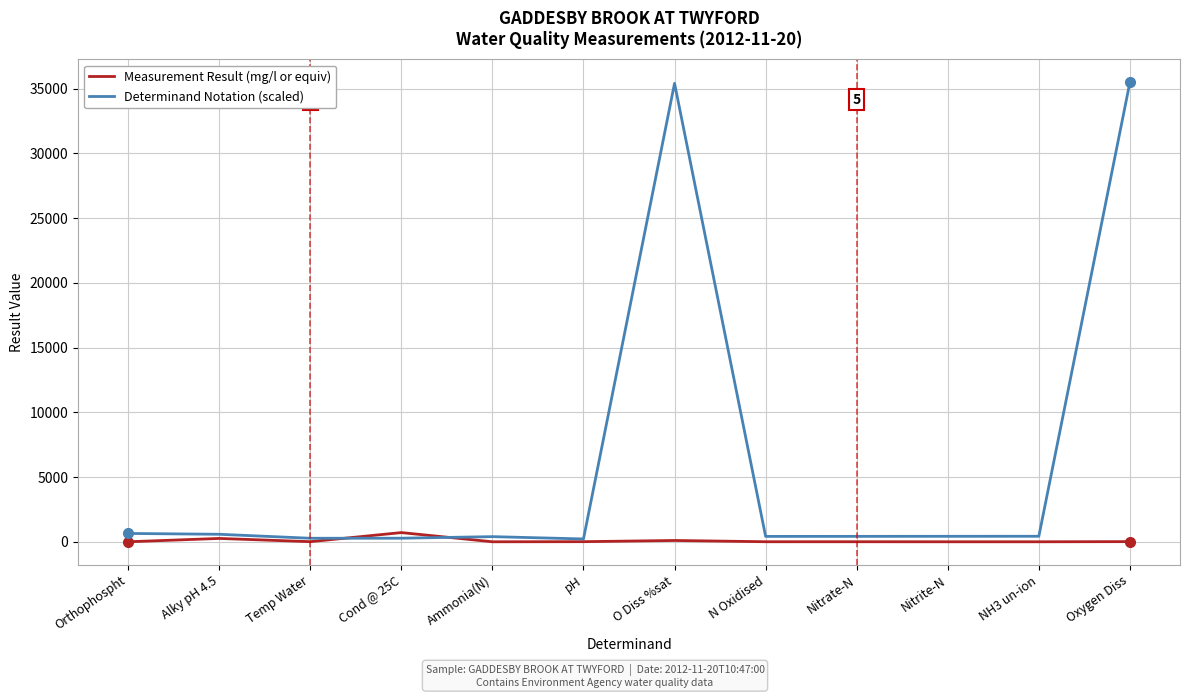

Which series has the largest total across all categories?

Determinand Notation (scaled)